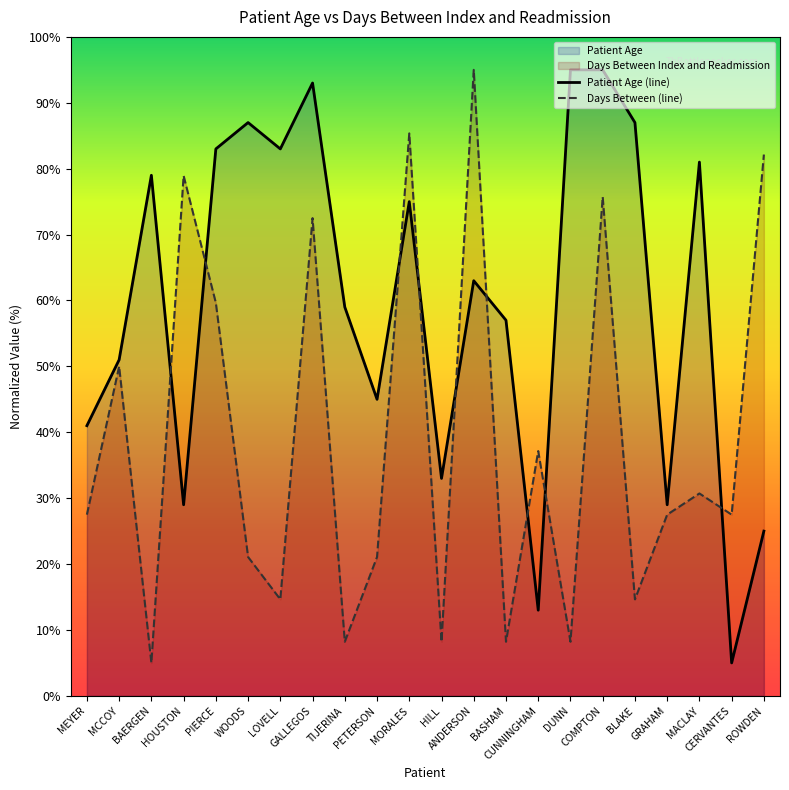

After their last crossing, which series has the higher values: Days Between (line) or Patient Age (line)?

Days Between (line)